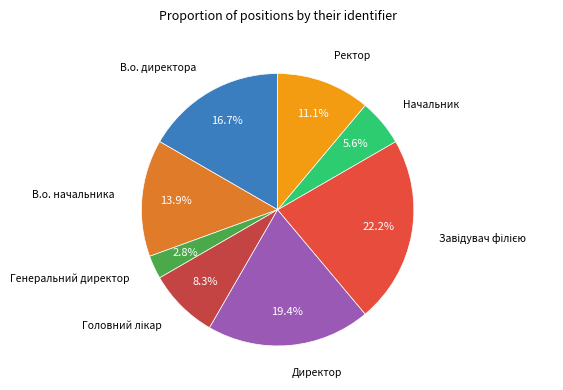

How many segments does this pie chart have?

8